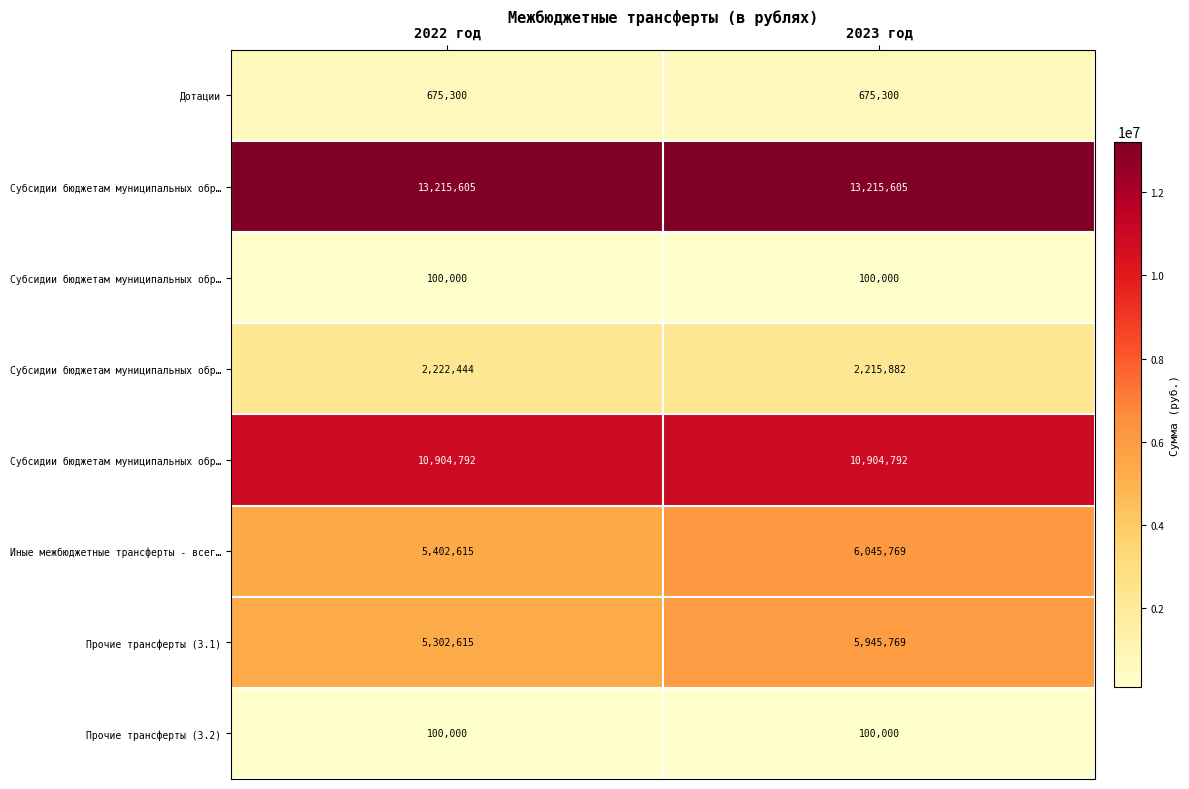

Count the number of categories in the chart.

2